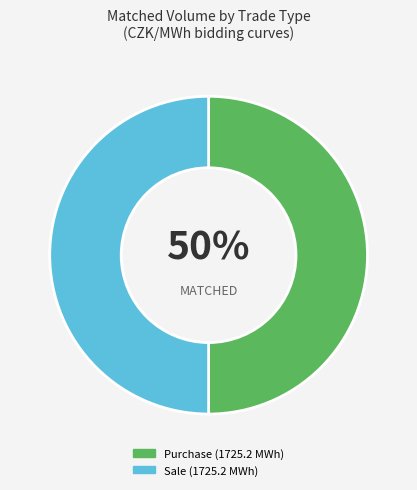

To the nearest percent, what is the average slice percentage?

50%